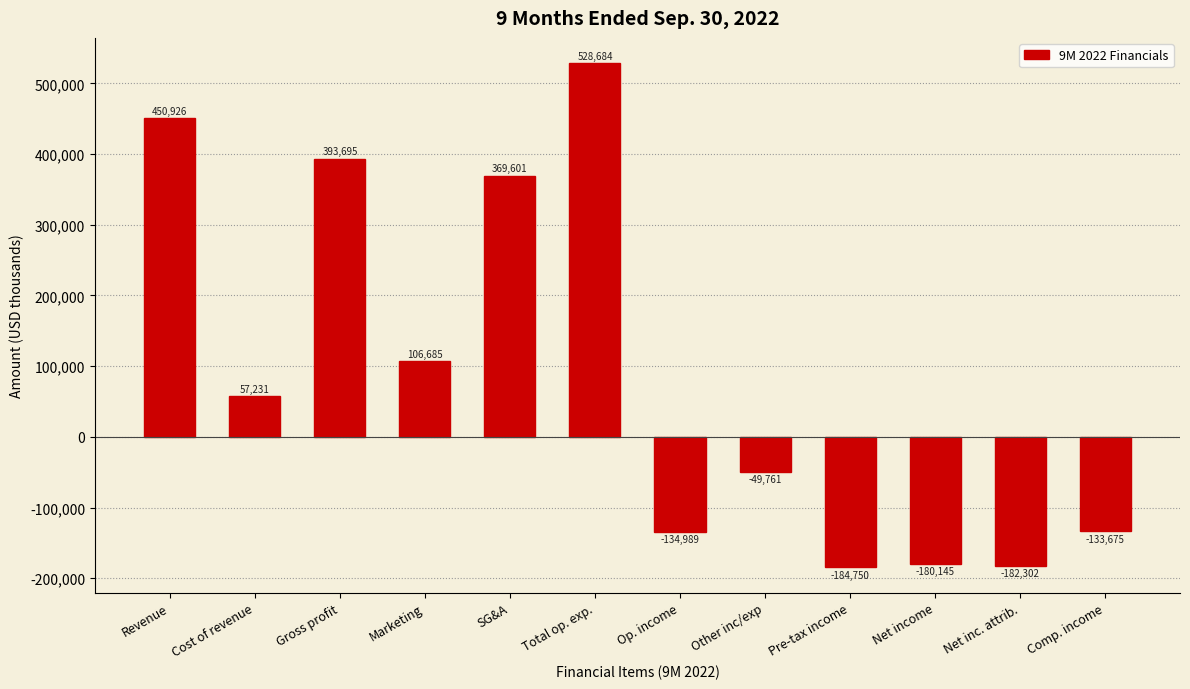

Reading left to right, extract all data points from this chart.

450926	57231	393695	106685	369601	528684	-134989	-49761	-184750	-180145	-182302	-133675